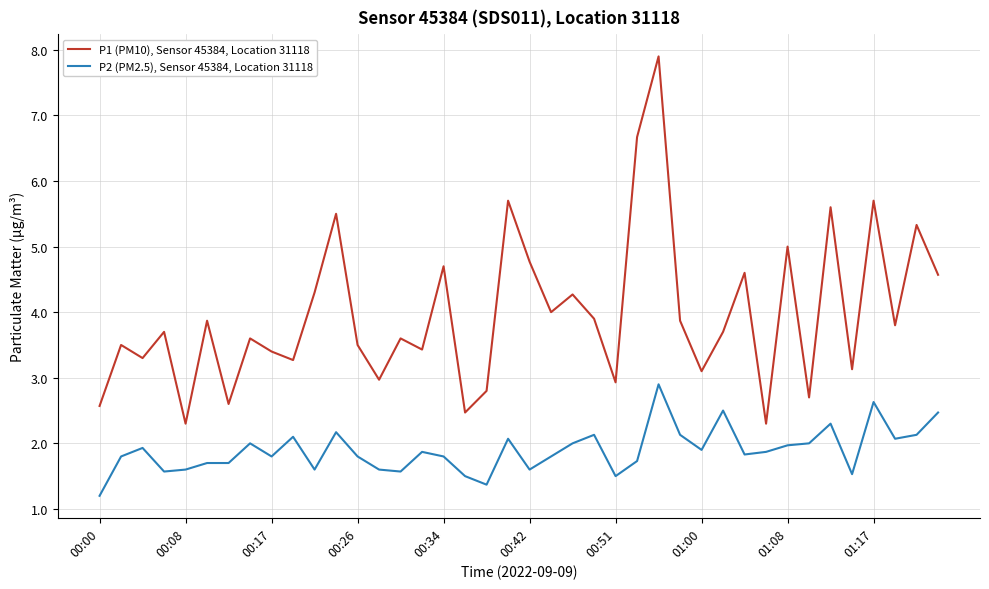

How many lines are shown in the chart?

2